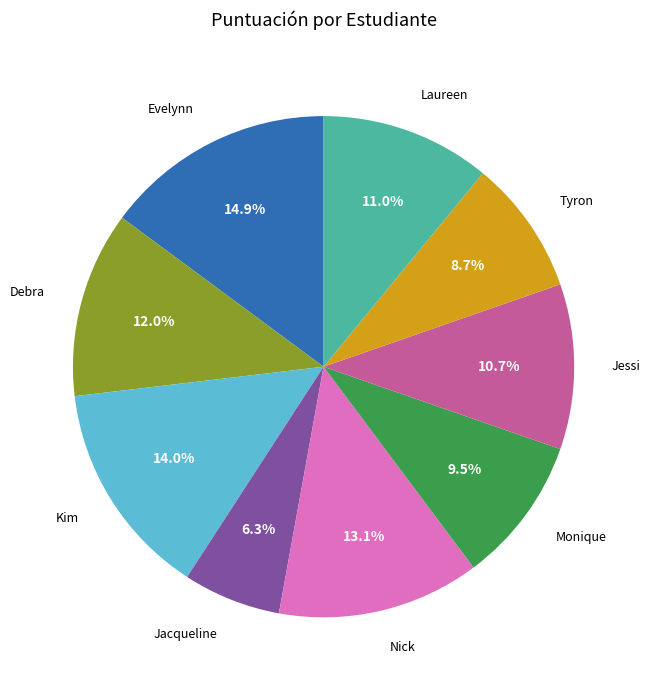

Is there any slice that represents more than half of the pie?

No